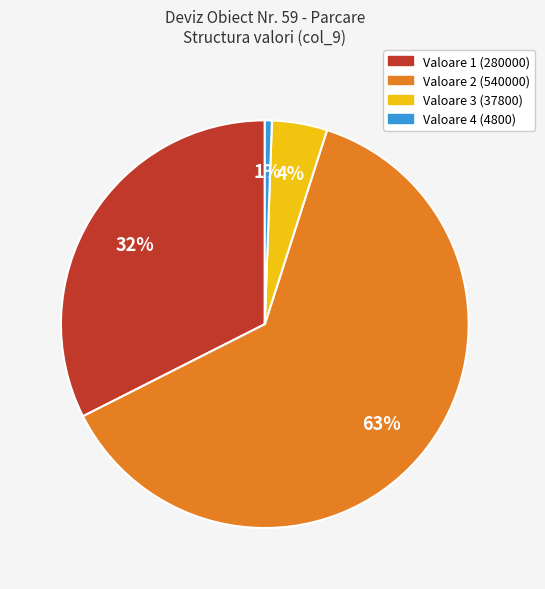

To the nearest percent, what is the average slice percentage?

25%